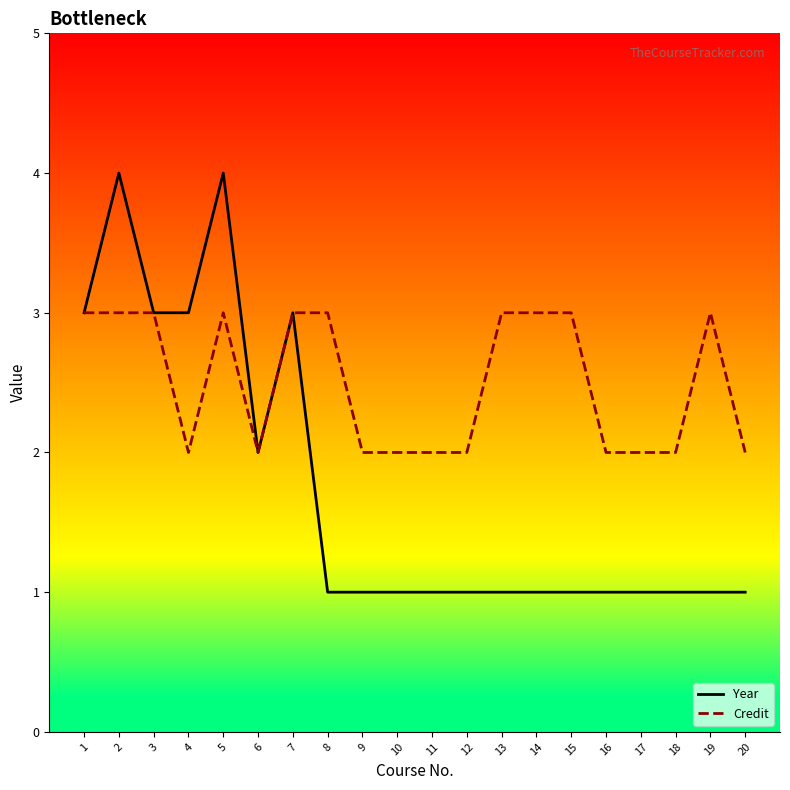

What is the smallest value displayed?

1